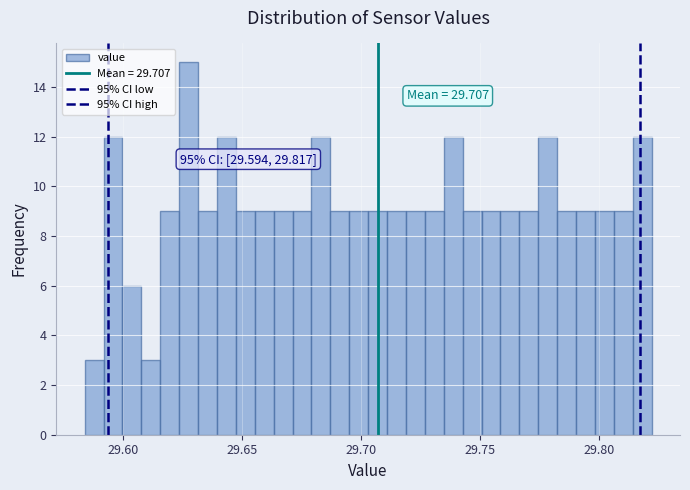

Around what value on the x-axis is the tallest bar? Give the approximate position of its centre, as read against the axis.

29.630